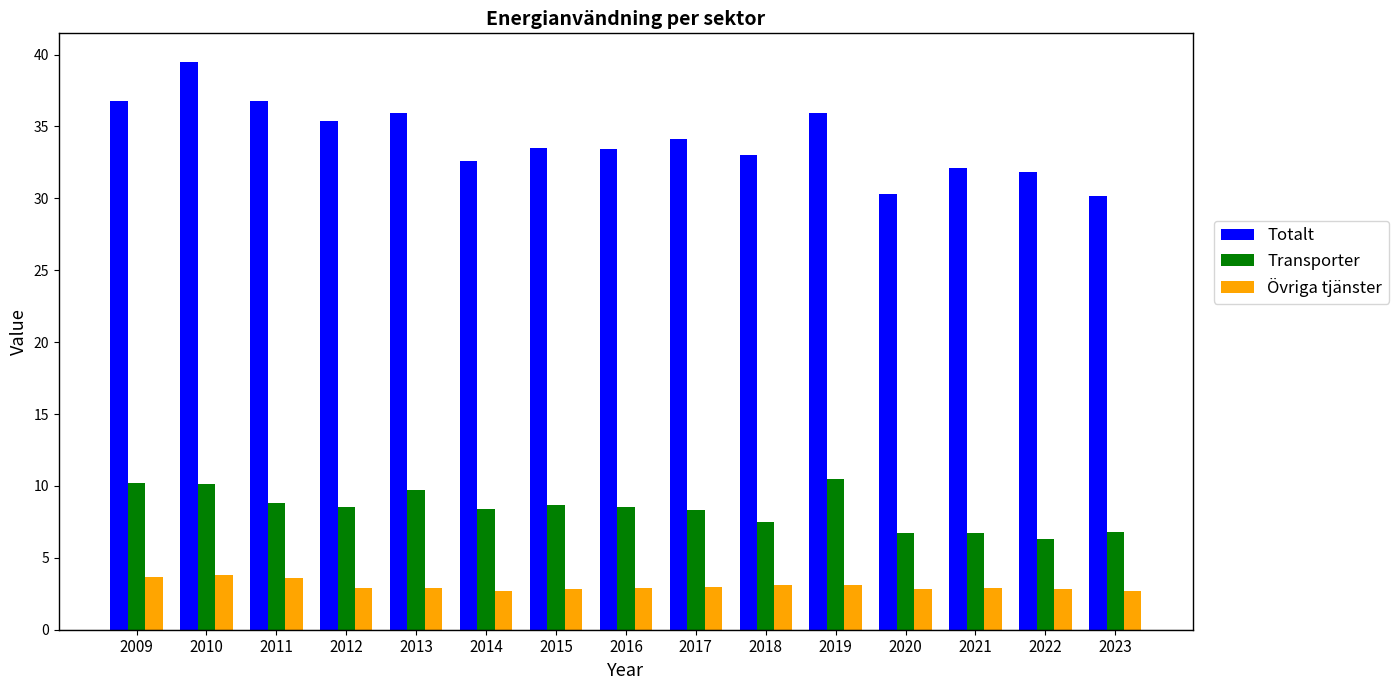

What is the average value of the Totalt series?

34.1